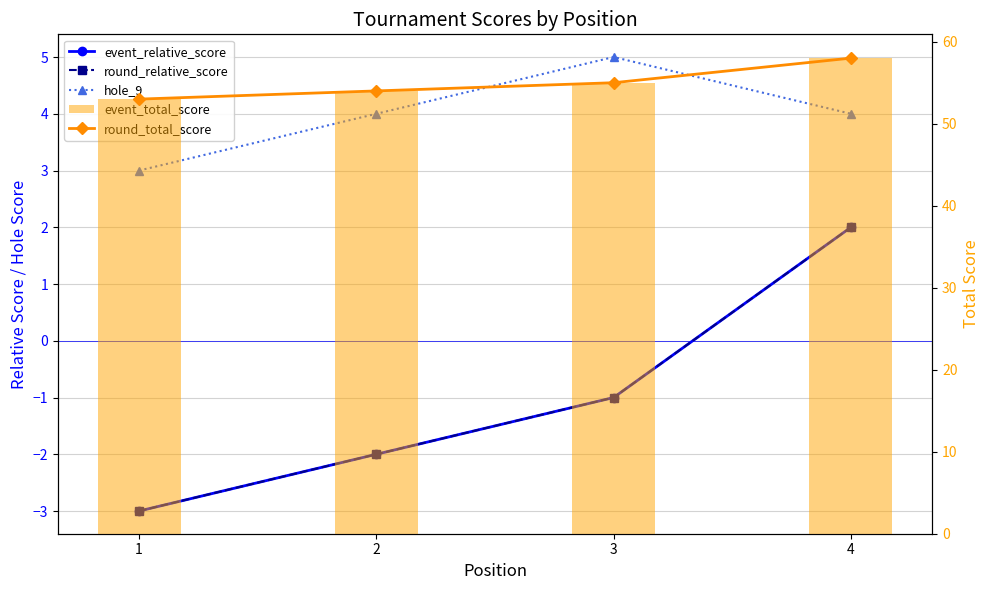

Rank the series at 1 from highest to lowest value.

round_total_score, event_total_score, hole_9, event_relative_score, round_relative_score